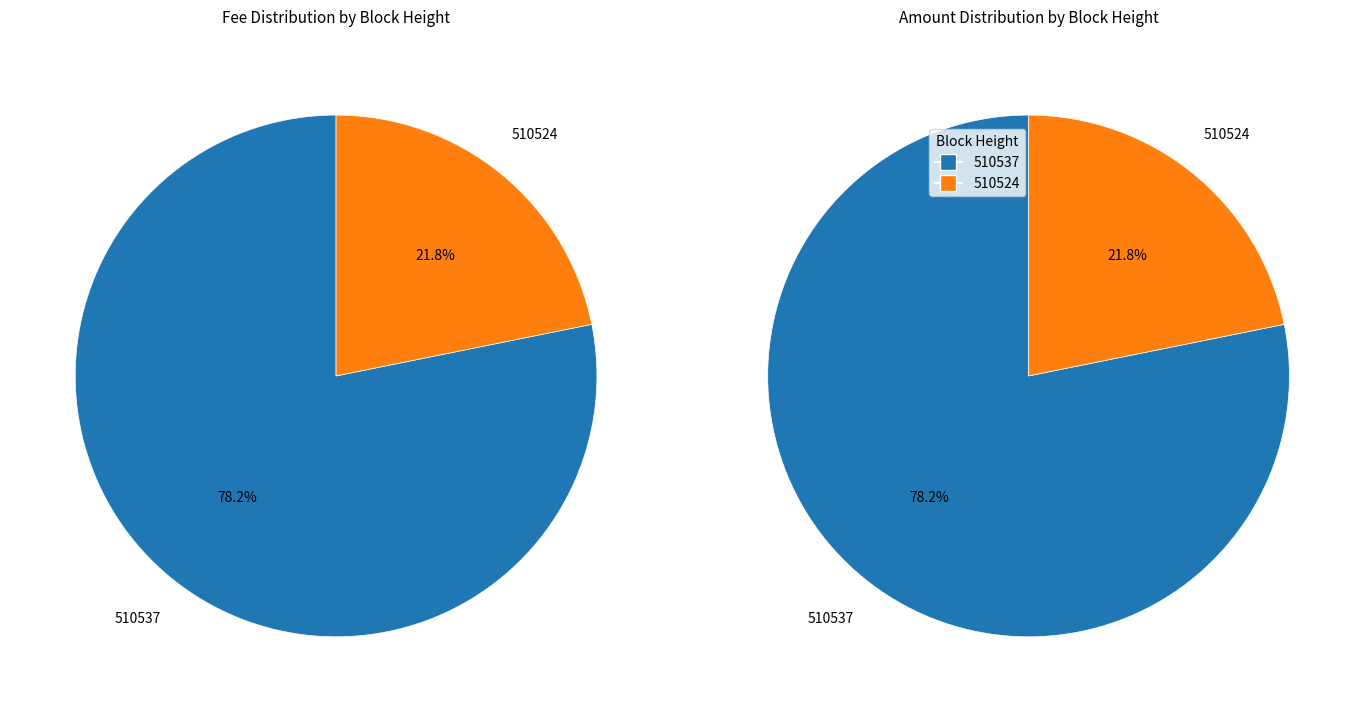

To the nearest percent, what portion does 510537 represent?

78%